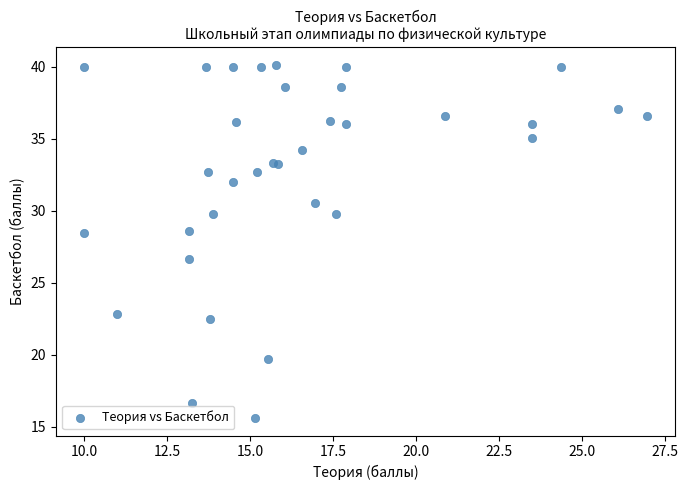

What Y value in the scatter plot is closest to 27?

26.7